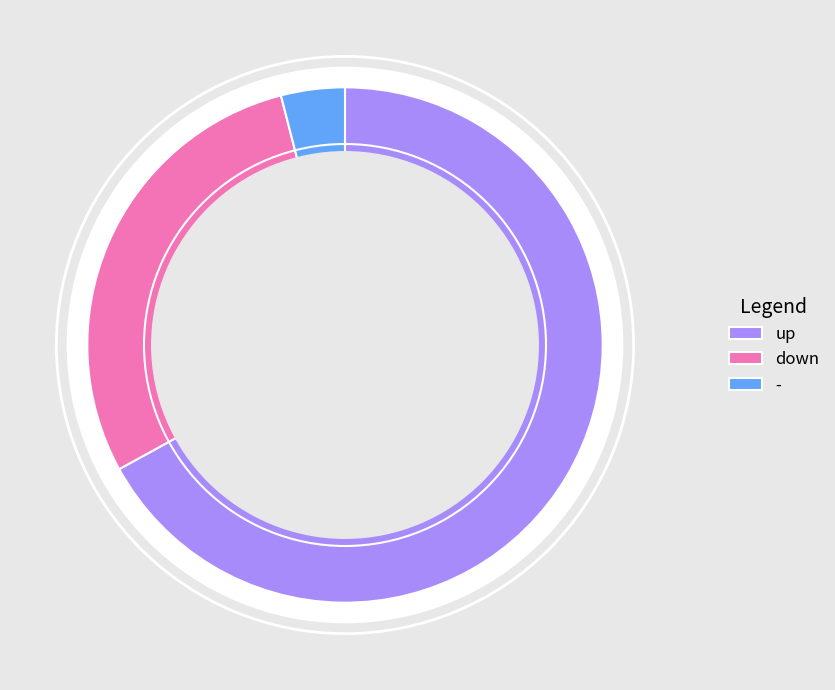

Rank the categories by value from highest to lowest.

up, down, -